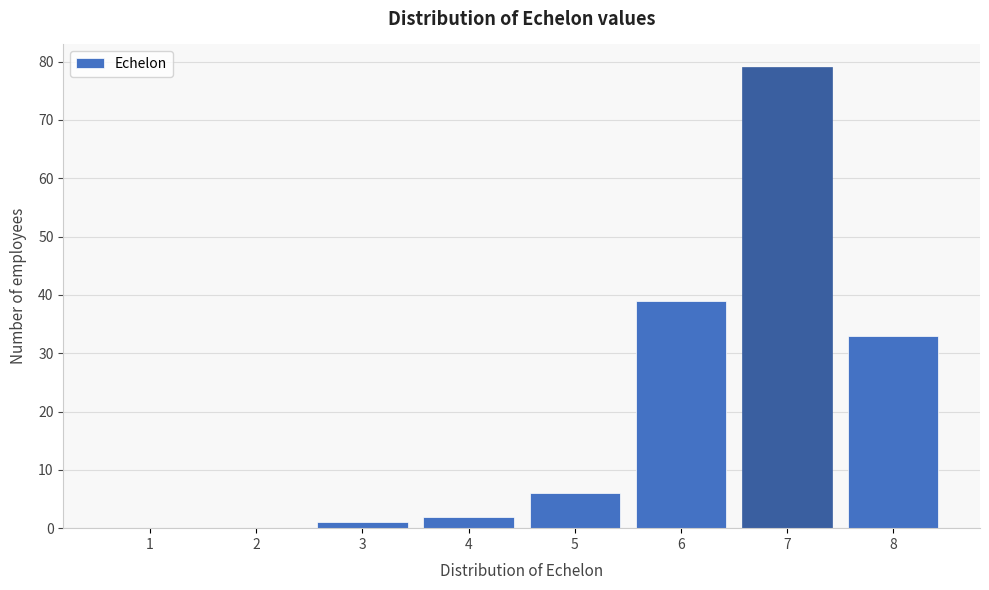

Reading right to left, list all the values displayed in this chart.

8=33	7=79	6=39	5=6	4=2	3=1	2=0	1=0